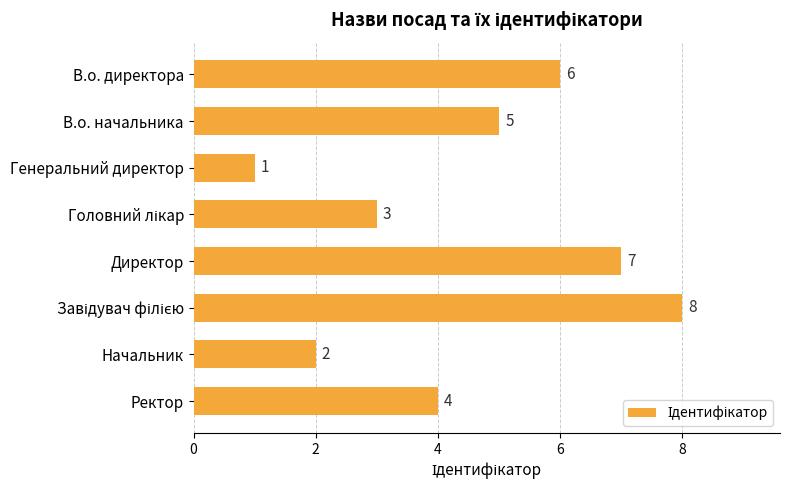

How many bars are there in total?

8